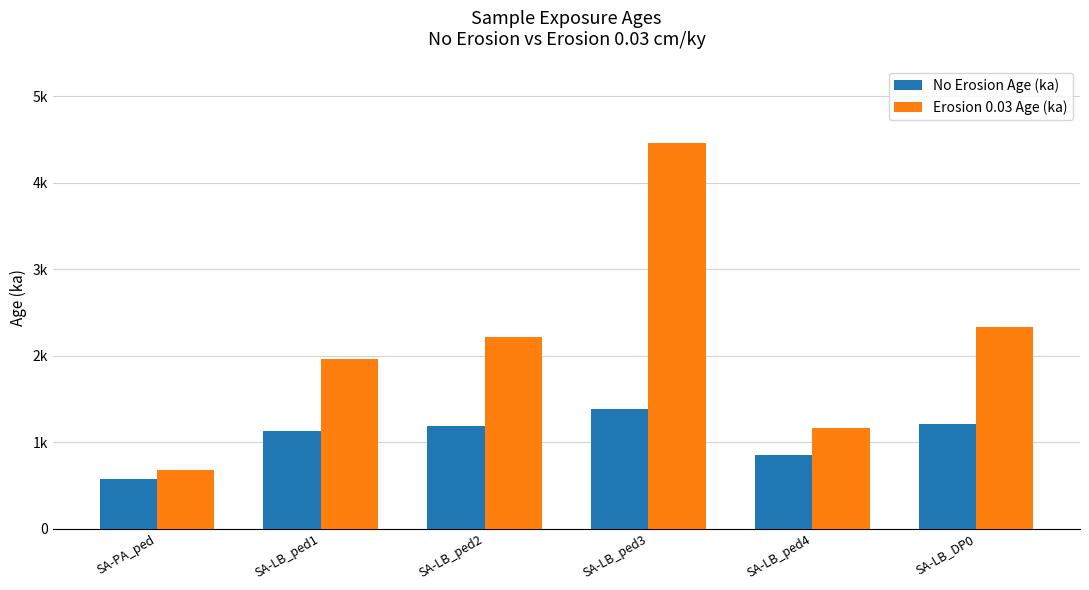

Is it true that No Erosion Age (ka) equals 1189.5 at SA-LB_ped2?

True